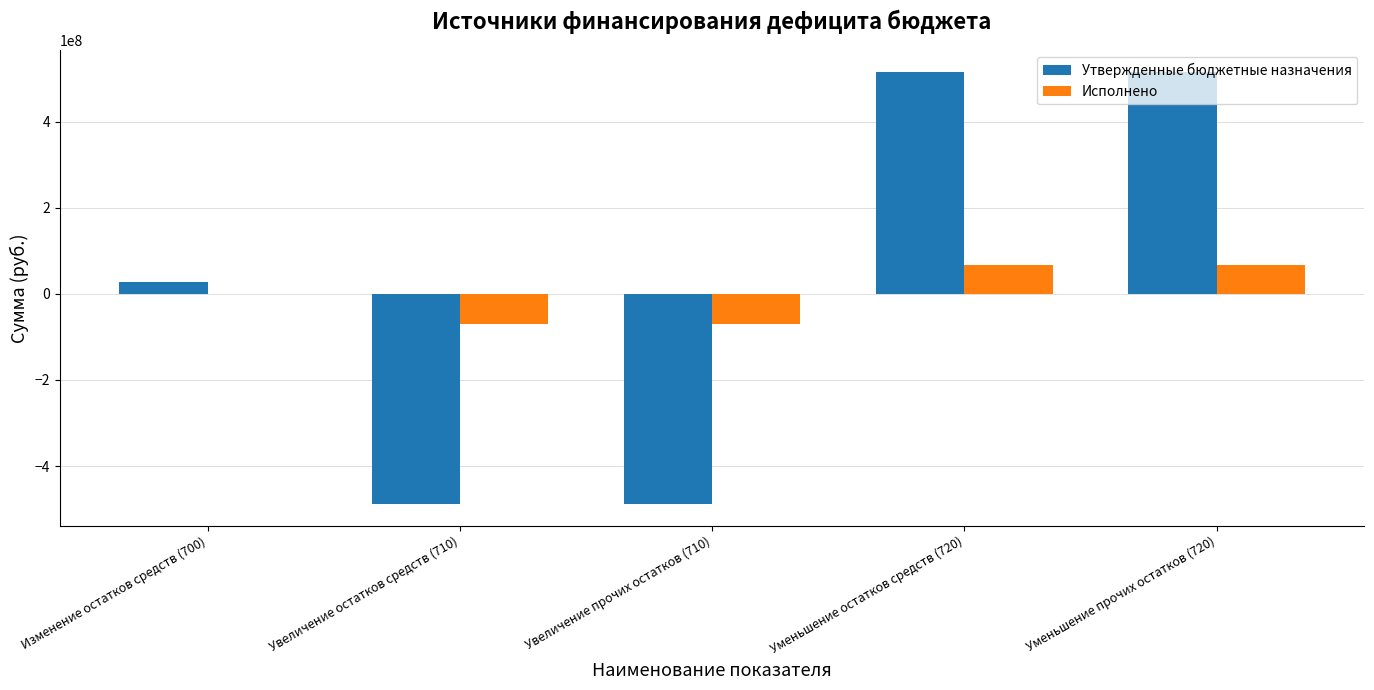

Which series has the largest total across all categories?

Утвержденные бюджетные назначения